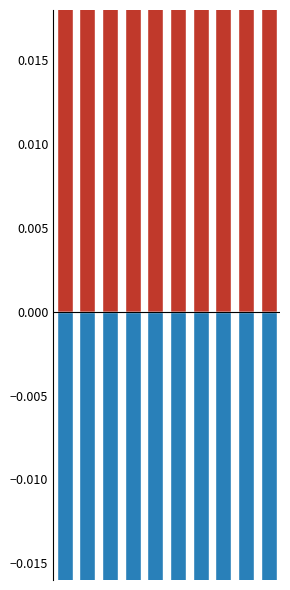

List the labels in order of ３学年 value, smallest first.

6, 9, 7, 8, 0, 4, 3, 1, 5, 2